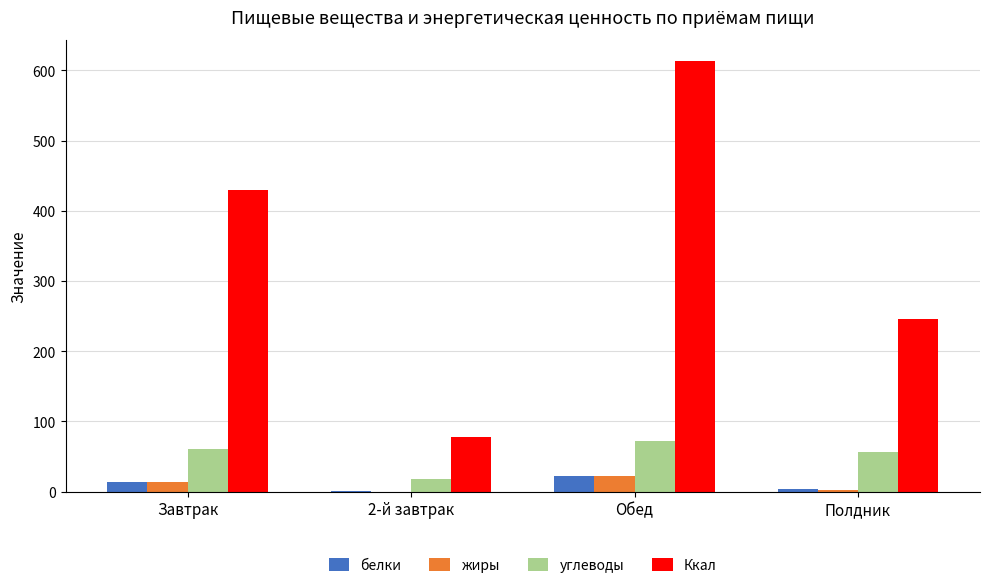

What is the sum of the углеводы values at 2-й завтрак and Полдник?

75.4